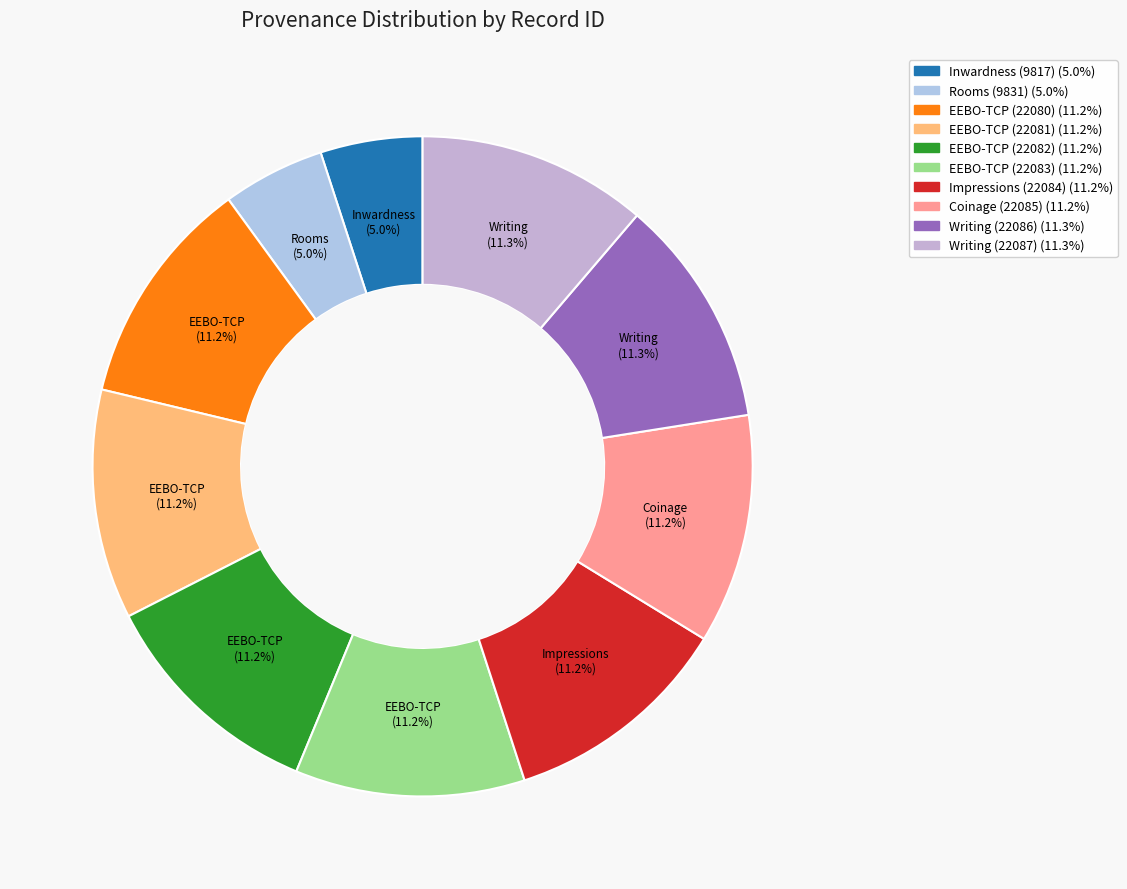

Is Rooms (9831) the majority of the pie?

No